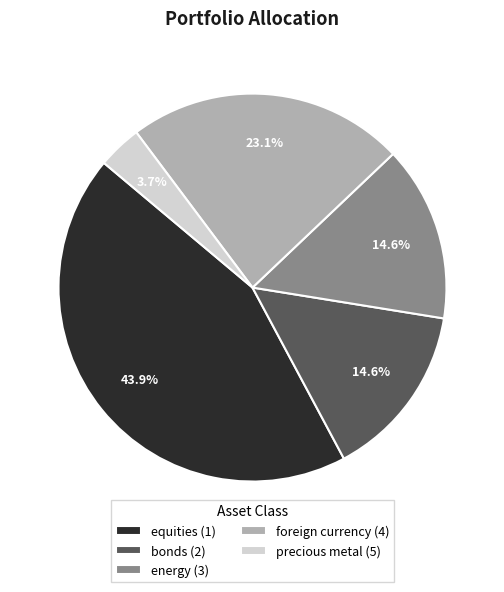

How much of the chart is everything except bonds (2)?

85.4%